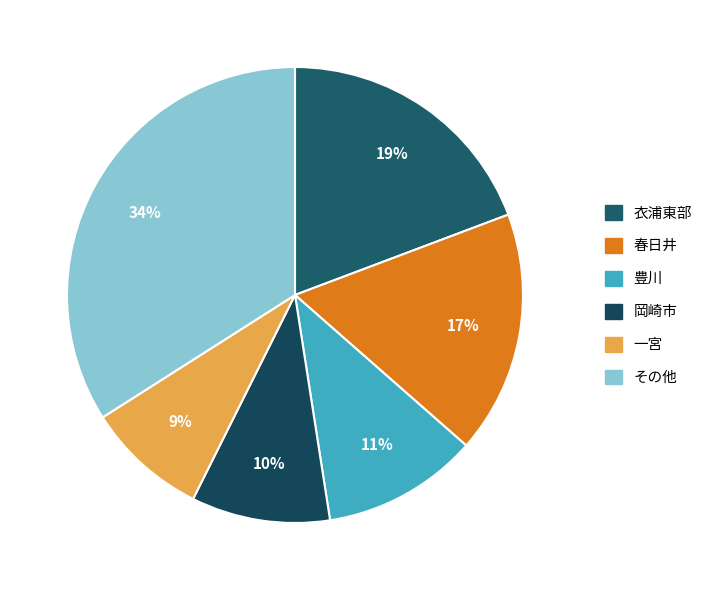

How many slices are in this pie chart?

6